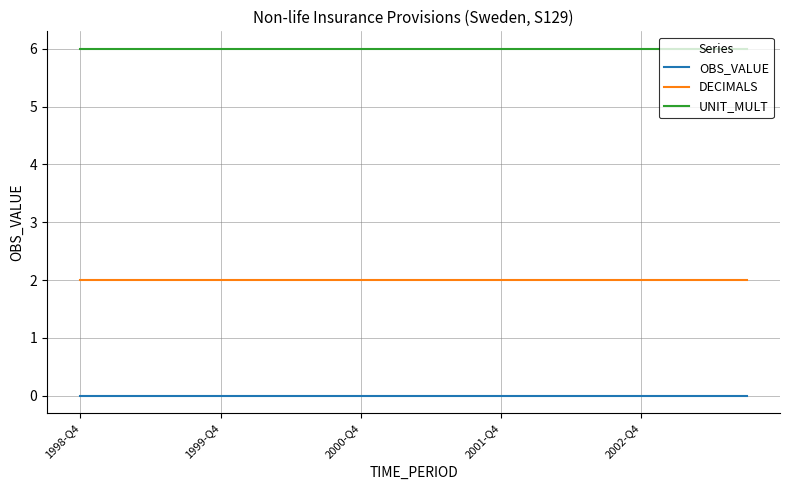

Reading left to right, transcribe all the data shown in this chart.

OBS_VALUE: 0	0	0	0	0	0	0	0	0	0	0	0	0	0	0	0	0	0	0	0
DECIMALS: 2	2	2	2	2	2	2	2	2	2	2	2	2	2	2	2	2	2	2	2
UNIT_MULT: 6	6	6	6	6	6	6	6	6	6	6	6	6	6	6	6	6	6	6	6